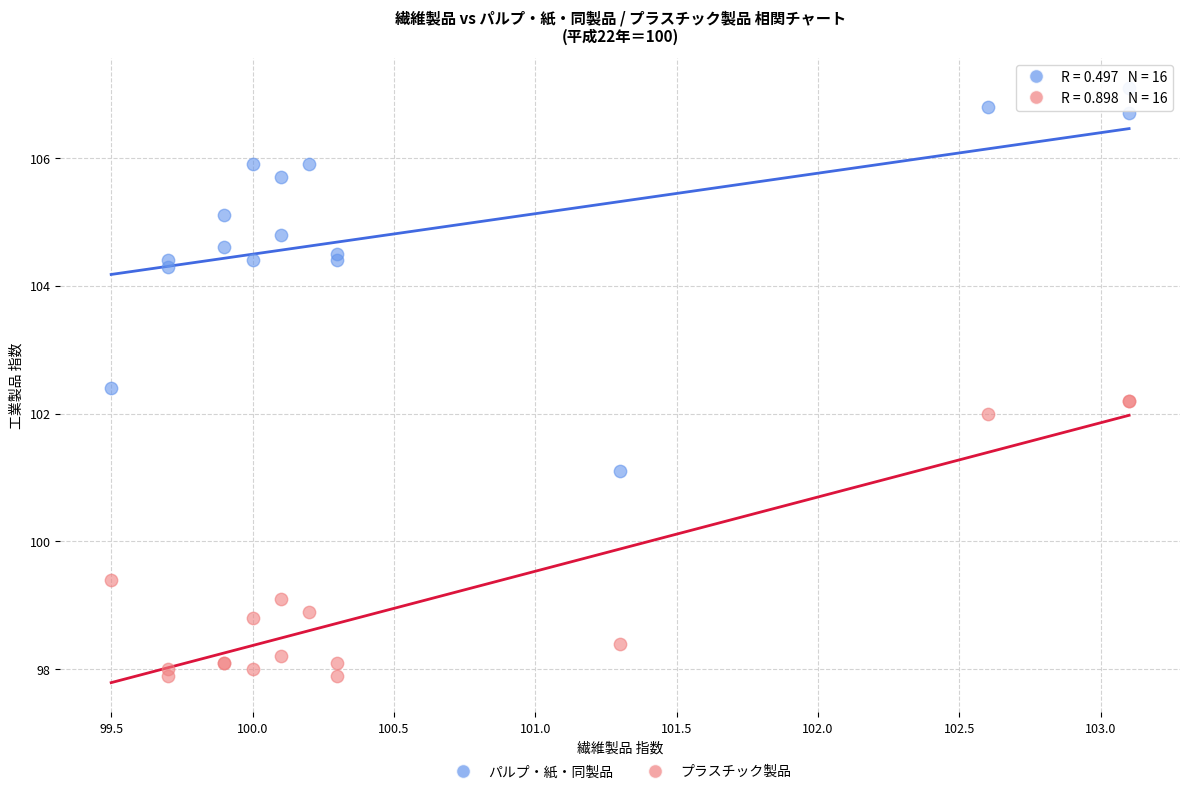

Which series reaches the maximum Y coordinate?

パルプ・紙・同製品